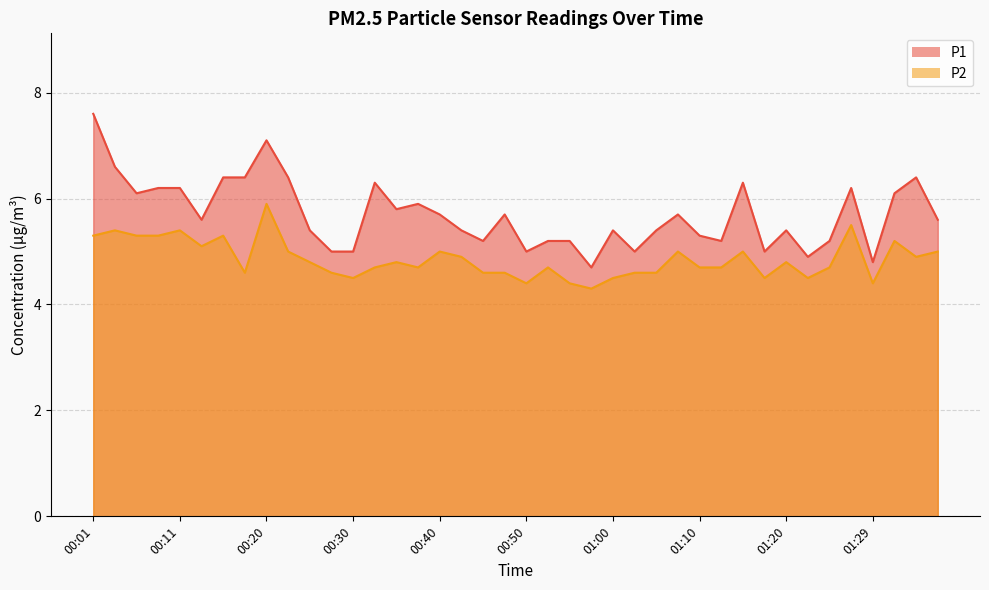

Reading left to right, extract all data points from this chart.

P1: 7.6	6.6	6.1	6.2	6.2	5.6	6.4	6.4	7.1	6.4	5.4	5.0	5.0	6.3	5.8	5.9	5.7	5.4	5.2	5.7	5.0	5.2	5.2	4.7	5.4	5.0	5.4	5.7	5.3	5.2	6.3	5.0	5.4	4.9	5.2	6.2	4.8	6.1	6.4	5.6
P2: 5.3	5.4	5.3	5.3	5.4	5.1	5.3	4.6	5.9	5.0	4.8	4.6	4.5	4.7	4.8	4.7	5.0	4.9	4.6	4.6	4.4	4.7	4.4	4.3	4.5	4.6	4.6	5.0	4.7	4.7	5.0	4.5	4.8	4.5	4.7	5.5	4.4	5.2	4.9	5.0